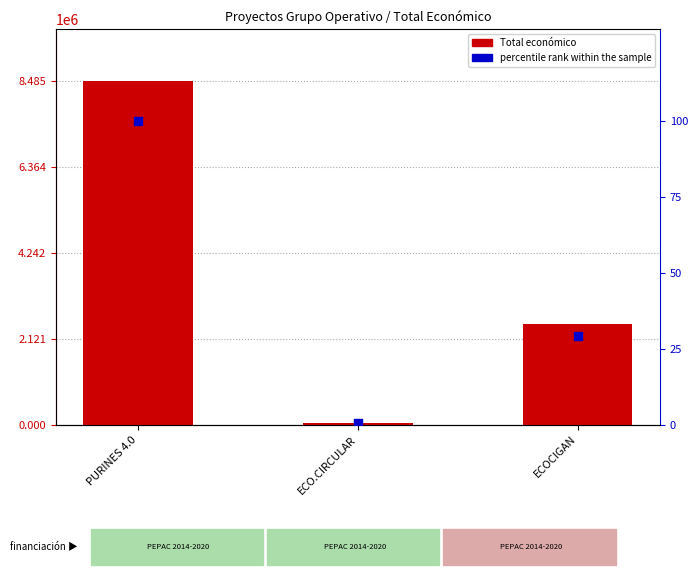

Is the value of percentile rank within the sample at PURINES 4.0 greater than the value of Total económico at ECO.CIRCULAR?

No